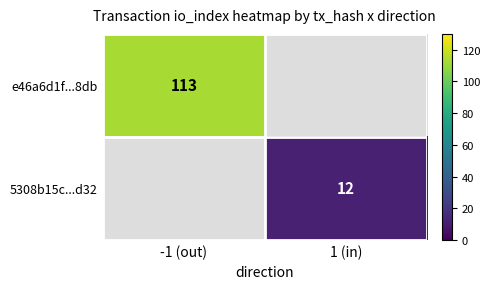

At how many categories does at least one series exceed 27?

1